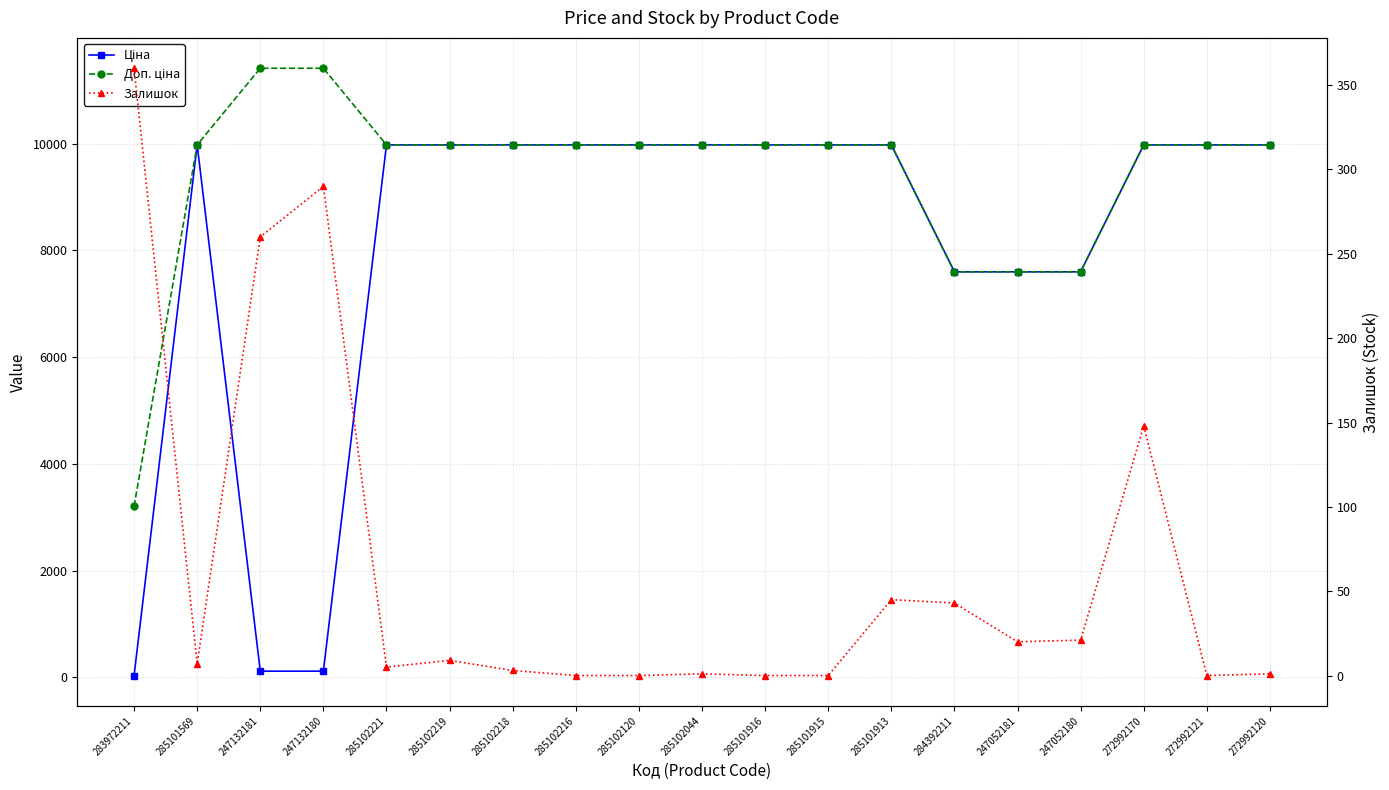

What is the value of the Ціна point at the 10th from the left?

9975.0